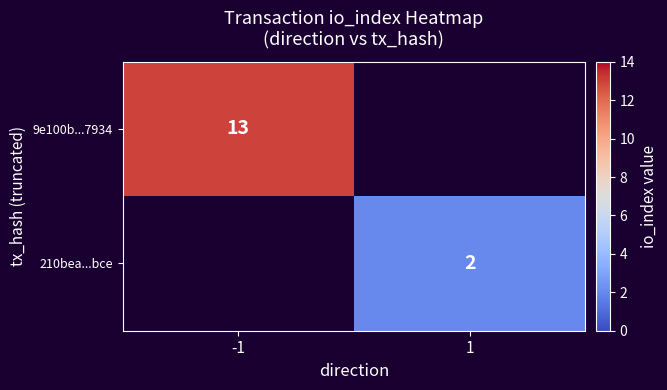

The value of 210bea...bce at 1 is 3.1. True or false?

False